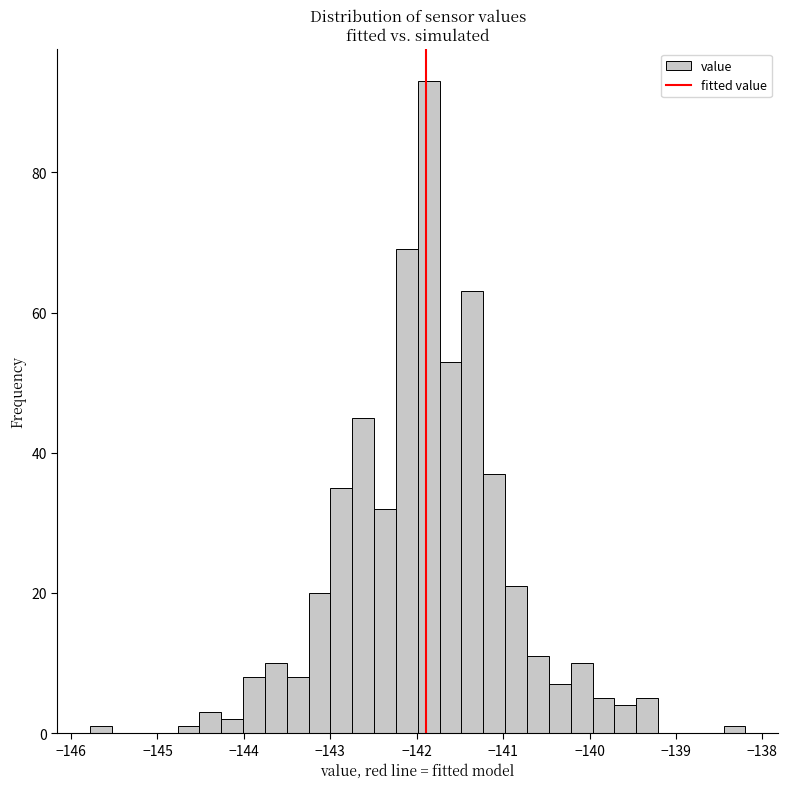

Read against the x-axis, roughly where is the centre of the tallest bar?

-141.9